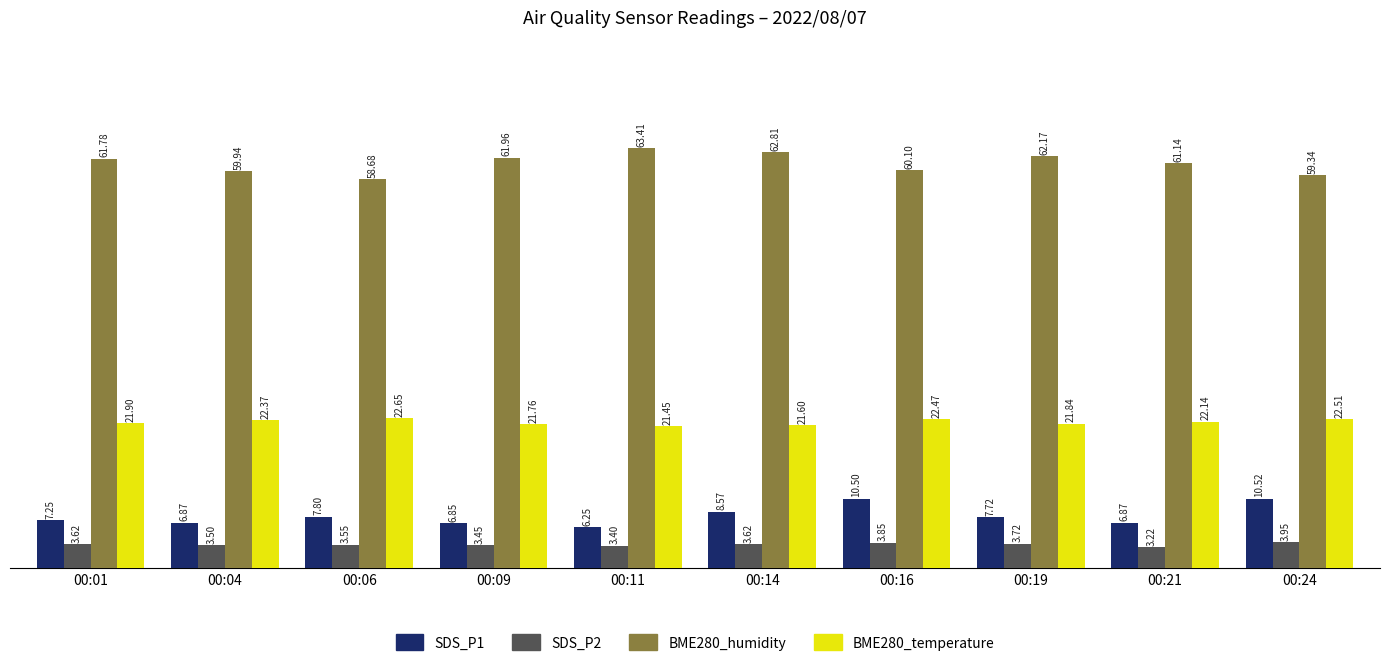

At how many categories does at least one series exceed 59?

9